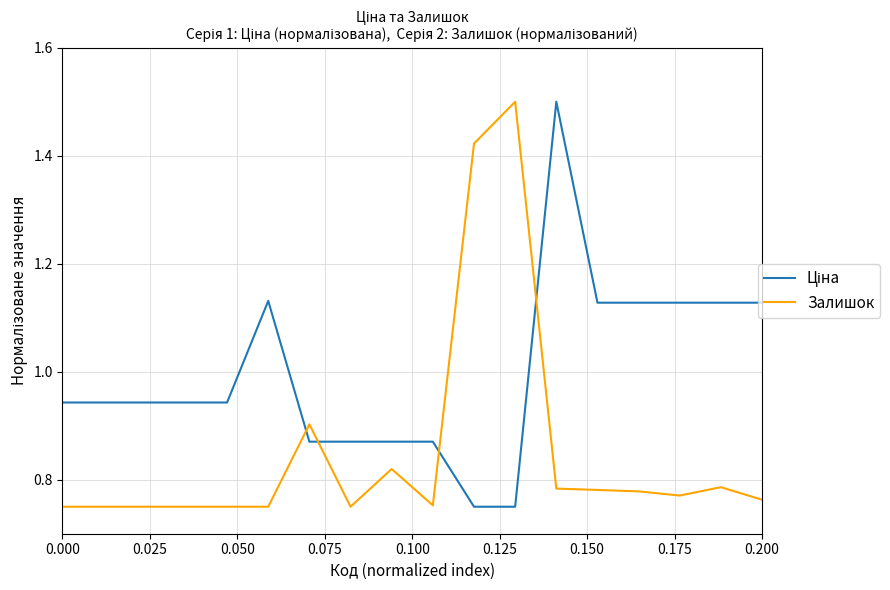

What is the highest value of the Залишок series?

1.5